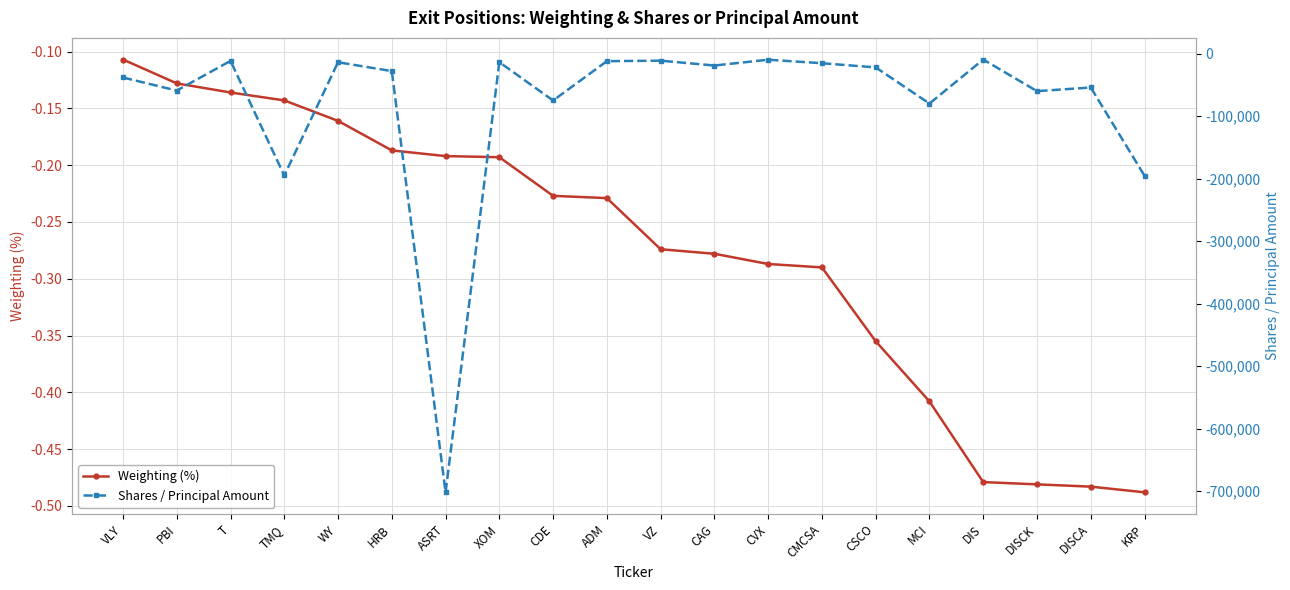

Rank the series at CMCSA from lowest to highest value.

Shares / Principal Amount, Weighting (%)